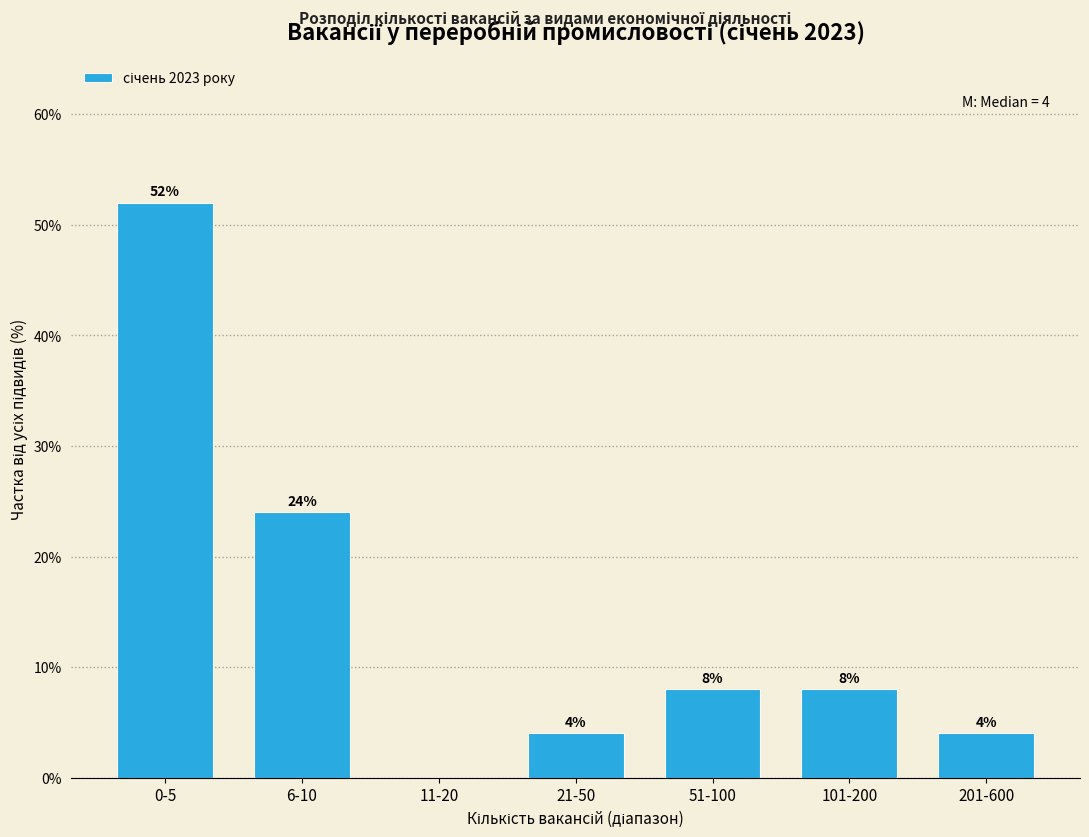

Reading right to left, what are all the values shown in this chart?

201-600=4	101-200=8	51-100=8	21-50=4	11-20=0	6-10=24	0-5=52